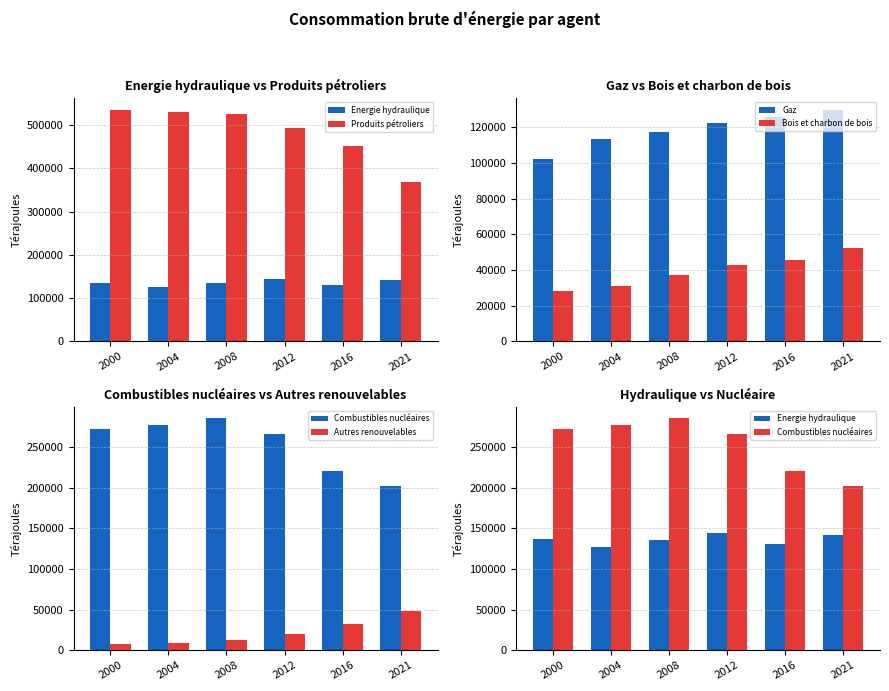

What is the highest value of the Produits pétroliers series?

535790